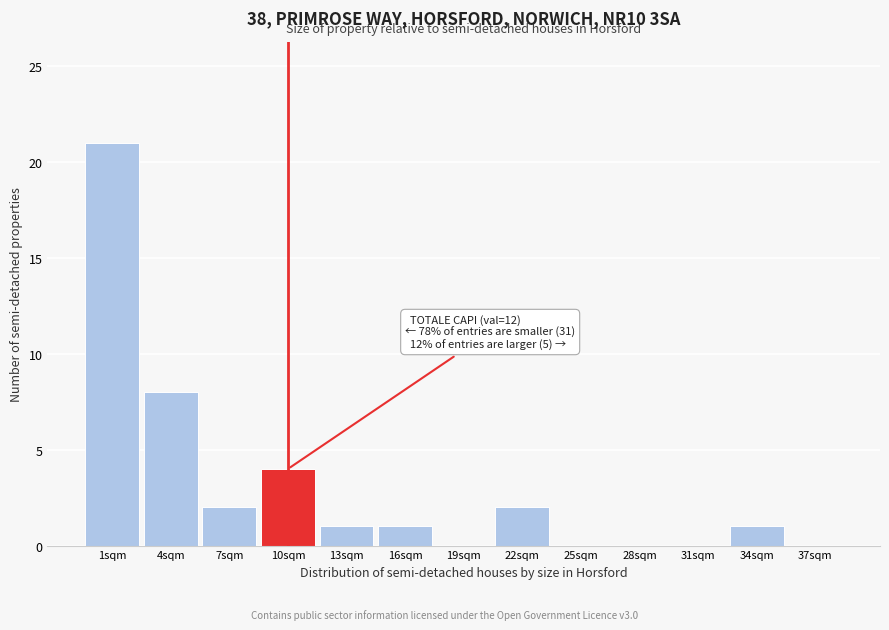

Reading right to left, what are all the values shown in this chart?

37sqm=0	34sqm=1	31sqm=0	28sqm=0	25sqm=0	22sqm=2	19sqm=0	16sqm=1	13sqm=1	10sqm=4	7sqm=2	4sqm=8	1sqm=21